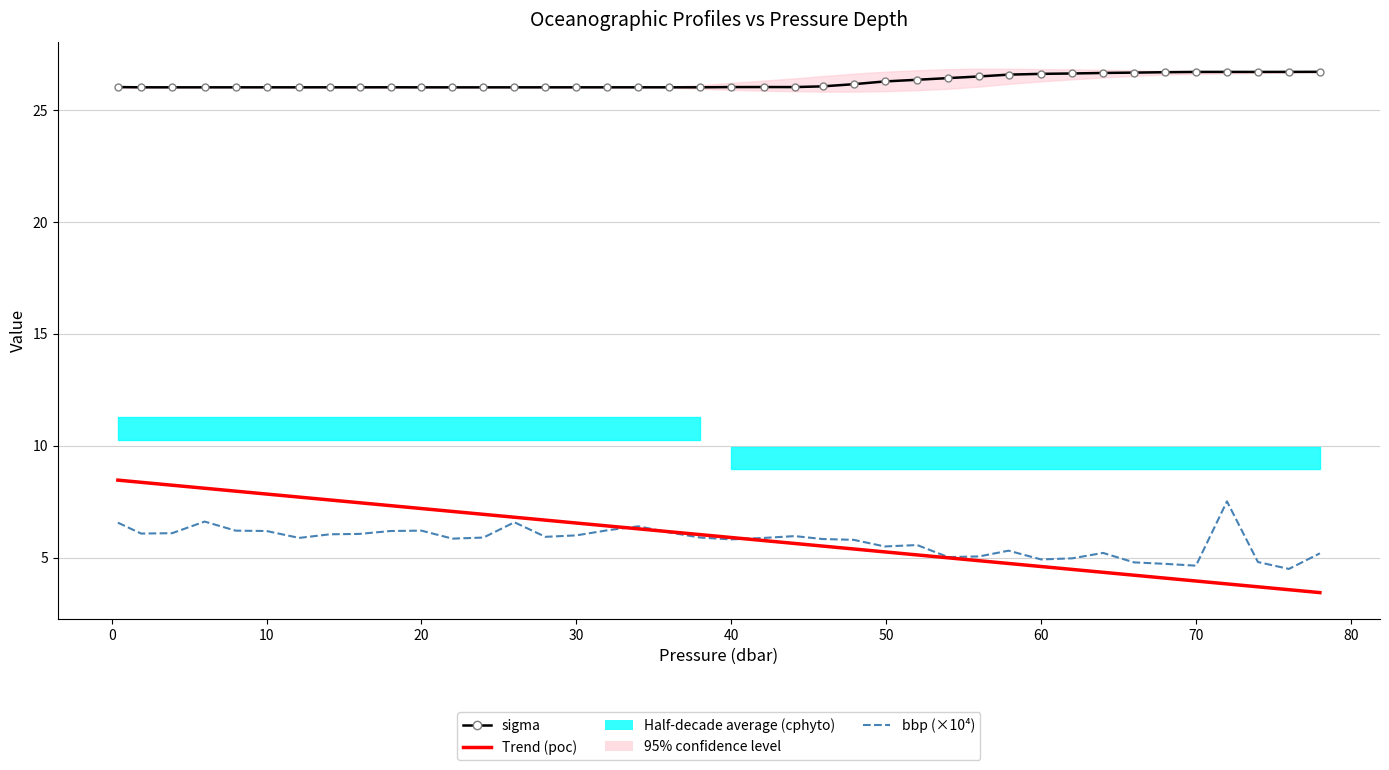

Reading left to right, what are all the values shown in this chart?

sigma: 26.0	26.0	26.0	26.0	26.0	26.0	26.0	26.0	26.0	26.0	26.0	26.0	26.0	26.0	26.0	26.0	26.0	26.0	26.0	26.0	26.0	26.0	26.0	26.1	26.1	26.3	26.3	26.4	26.5	26.6	26.6	26.6	26.7	26.7	26.7	26.7	26.7	26.7	26.7	26.7
Trend (poc): 8.5	8.4	8.2	8.1	8.0	7.8	7.7	7.6	7.5	7.3	7.2	7.1	6.9	6.8	6.7	6.5	6.4	6.3	6.2	6.0	5.9	5.8	5.6	5.5	5.4	5.3	5.1	5.0	4.9	4.7	4.6	4.5	4.3	4.2	4.1	4.0	3.8	3.7	3.6	3.4
bbp (×10⁴): 6.6	6.1	6.1	6.6	6.2	6.2	5.9	6.0	6.1	6.2	6.2	5.8	5.9	6.6	5.9	6.0	6.2	6.4	6.1	5.9	5.8	5.9	6.0	5.8	5.8	5.5	5.6	5.0	5.1	5.3	4.9	5.0	5.2	4.8	4.7	4.6	7.5	4.8	4.5	5.2